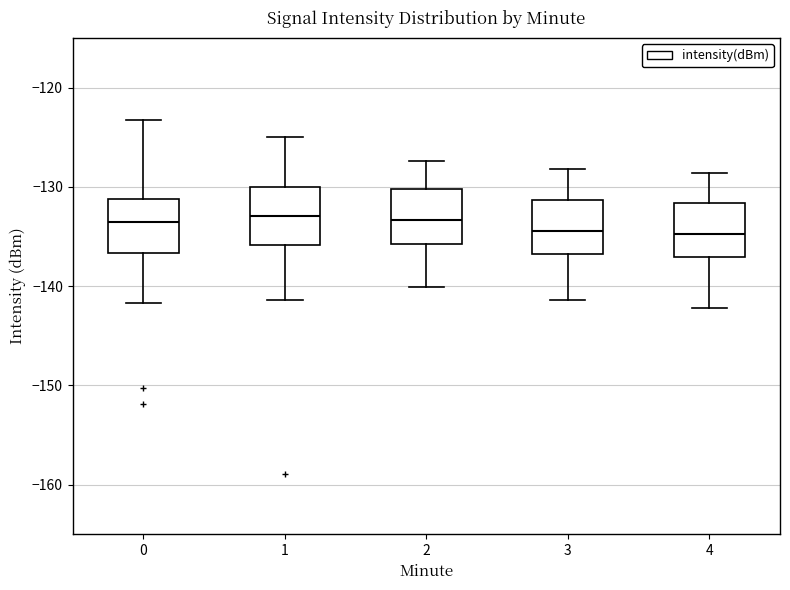

Where is the upper edge of the box at x = 4 on the y-axis? The values are not printed on the chart, so give them approximately, as read against the axis.

-132